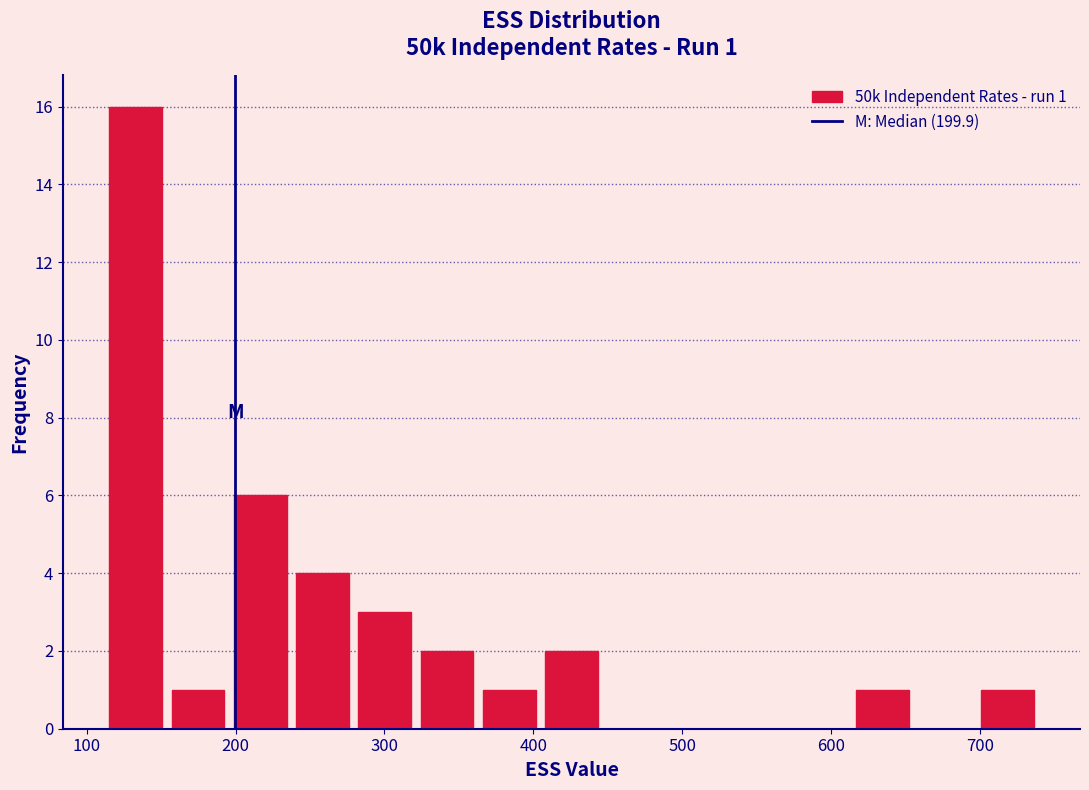

Which range on the x-axis has the tallest bar?

110 to 150